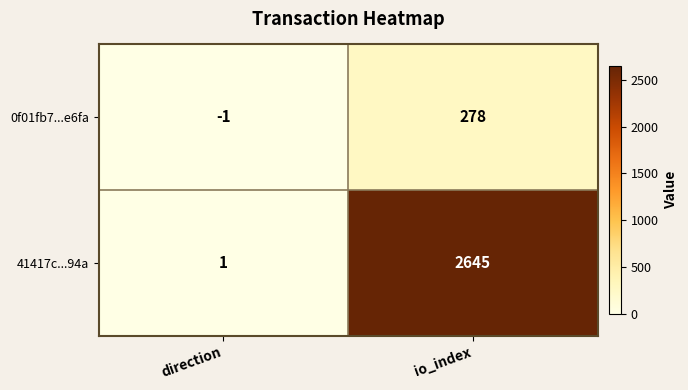

How many data points does each series have?

2